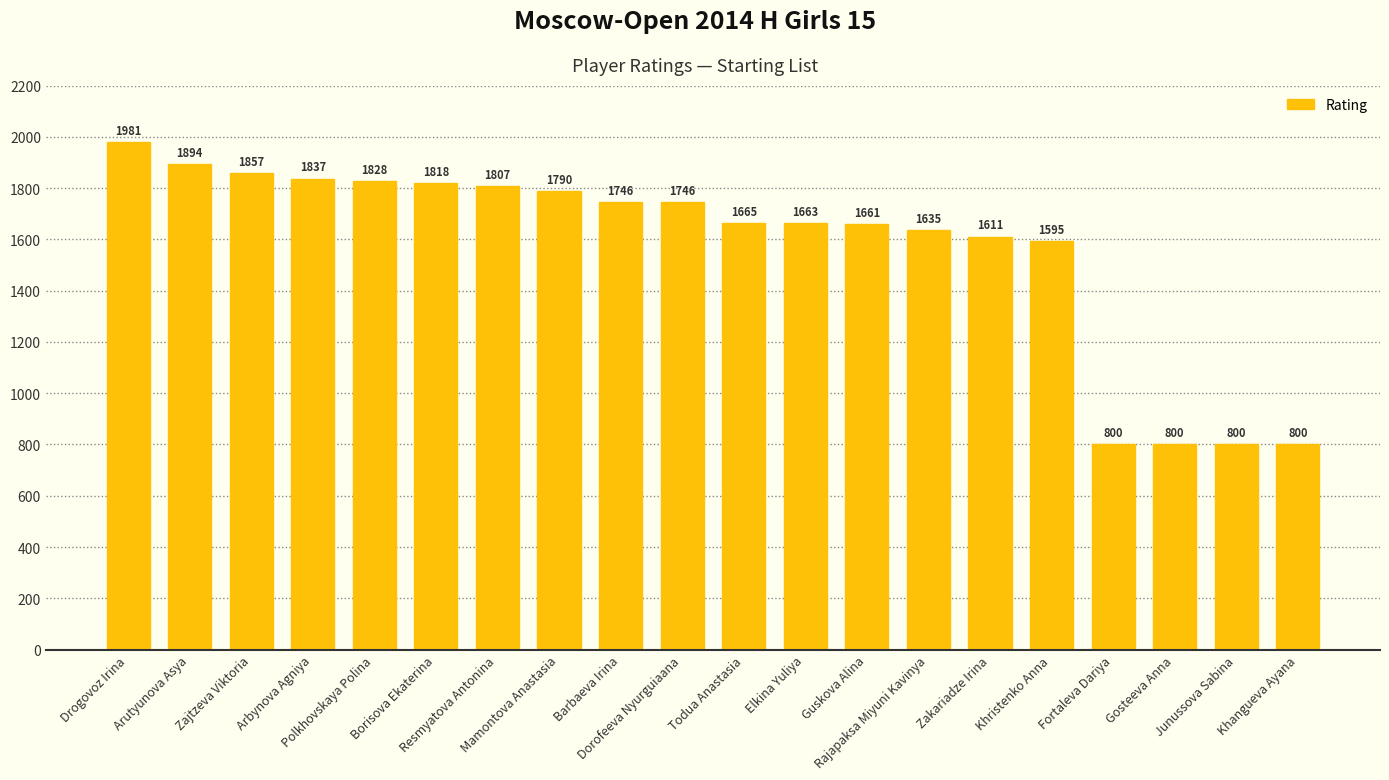

What is the smallest value displayed?

800